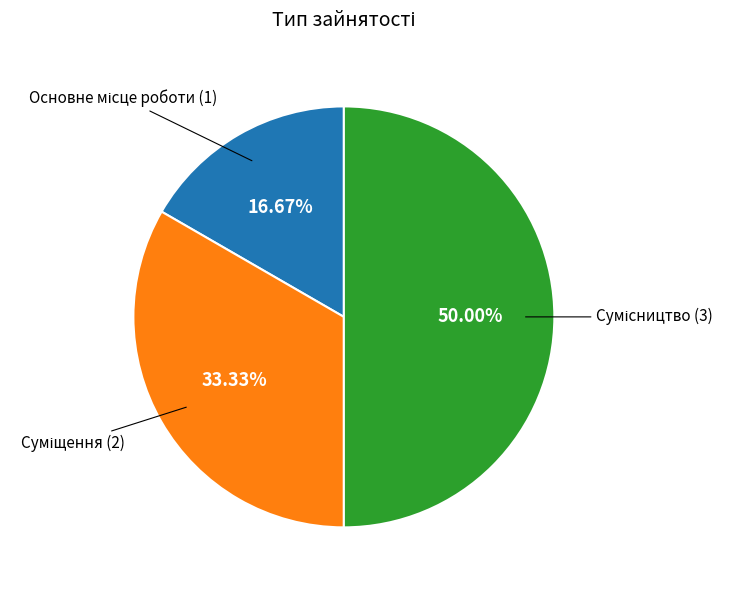

Does Основне місце роботи represent more than half of the total?

No